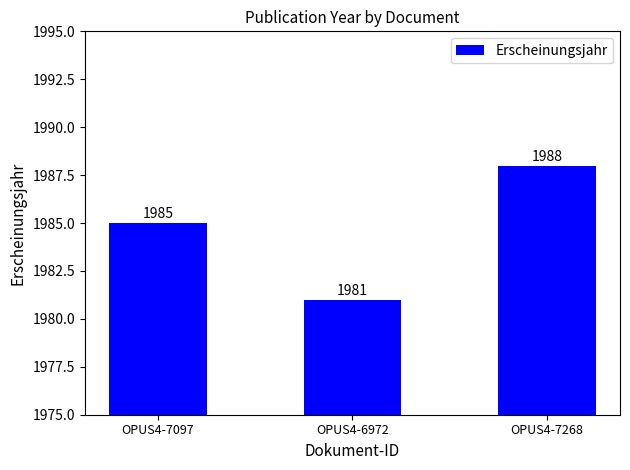

Which category has the highest value across all series?

OPUS4-7268